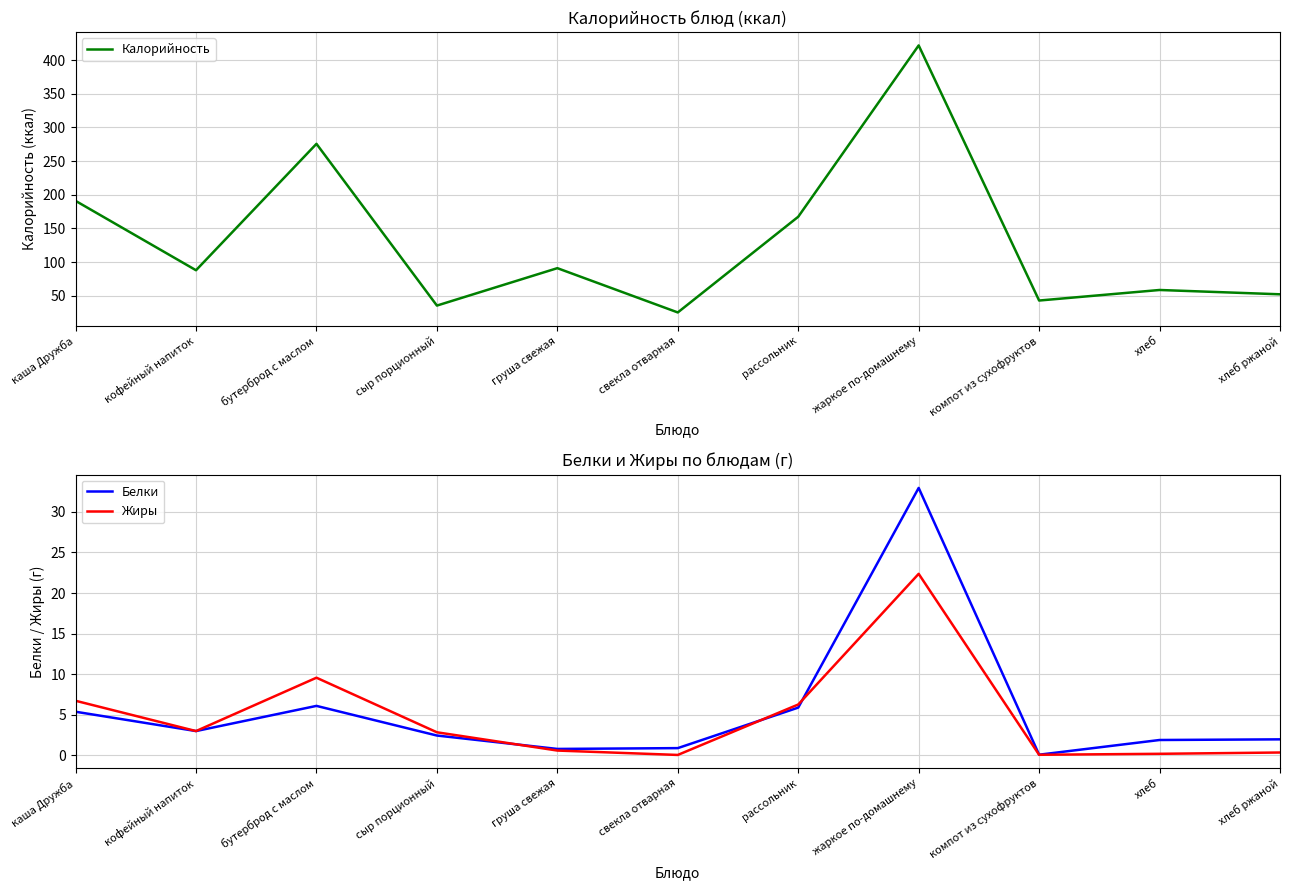

What is the difference between the Калорийность values at свекла отварная and жаркое по-домашнему?

396.4